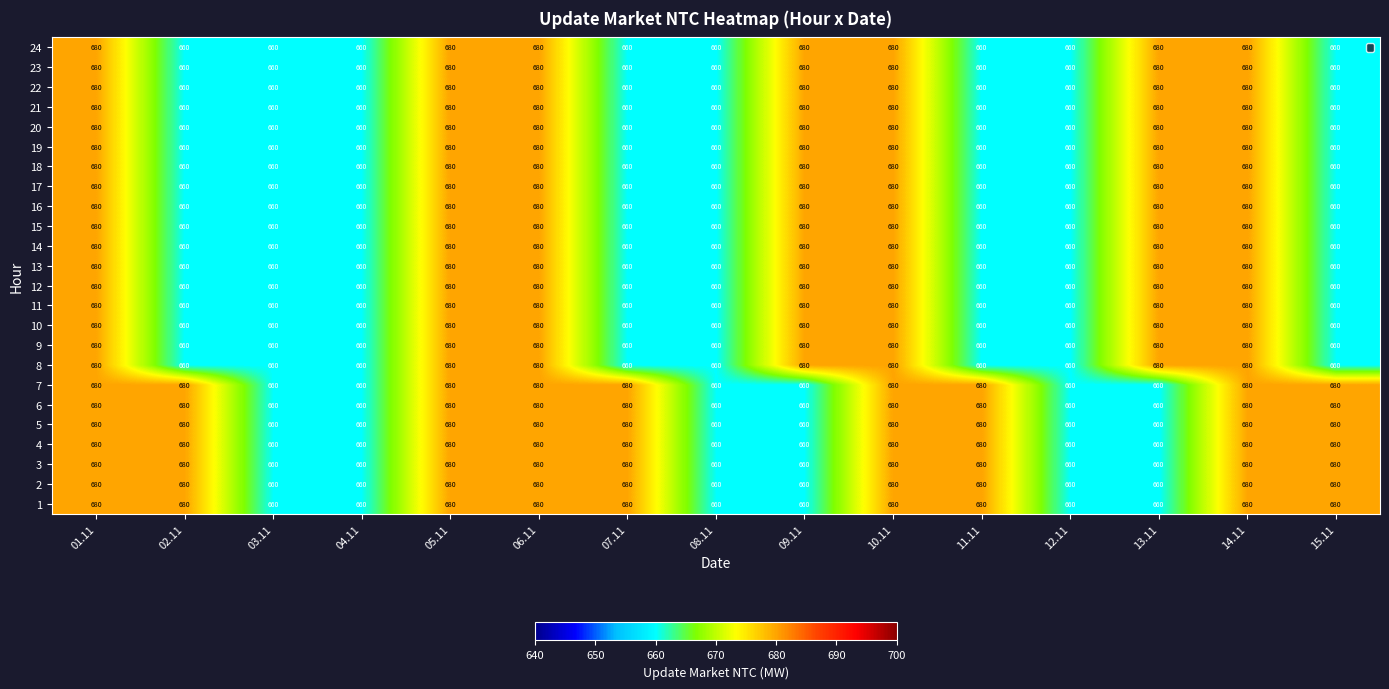

What is the total value across all series at 06.11?

16320